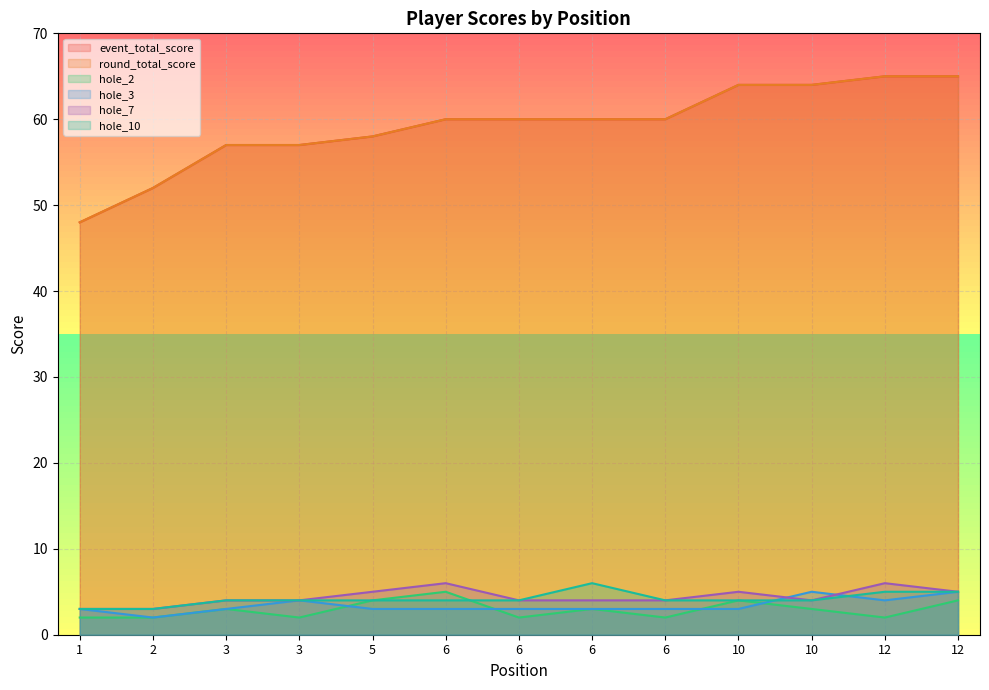

Rank the series by their maximum value, from highest to lowest.

event_total_score, round_total_score, hole_7, hole_10, hole_2, hole_3